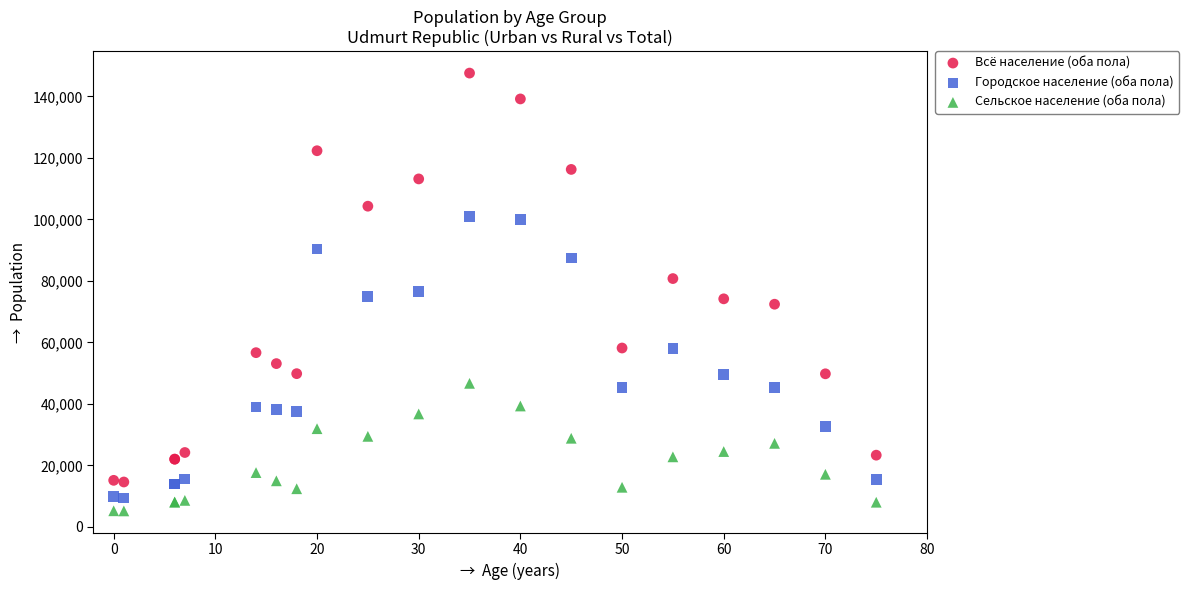

Which series has the widest spread of Y values?

Всё население (оба пола)